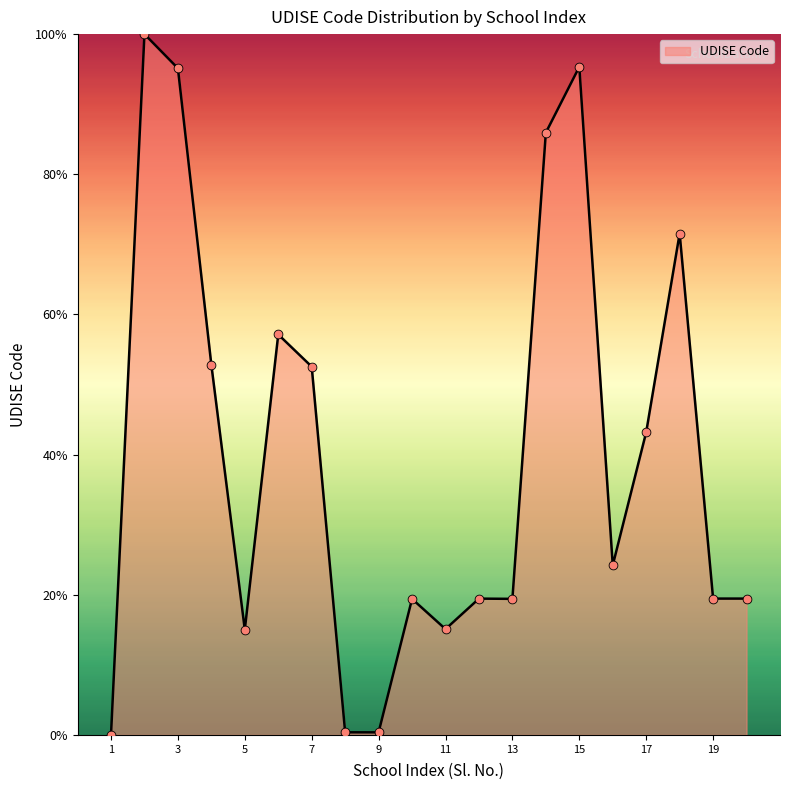

What is the maximum value shown in the chart?

100.0